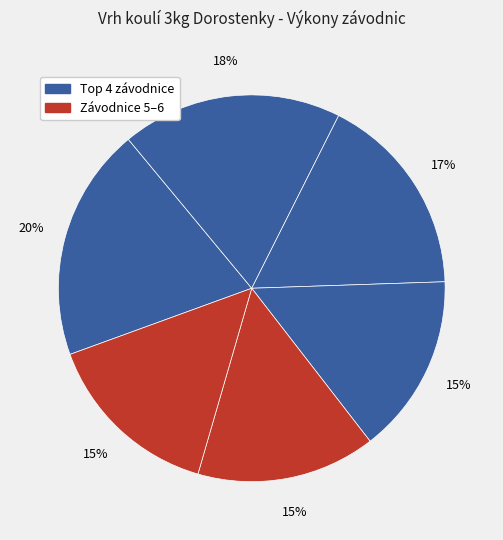

Count the number of slices in the pie.

6